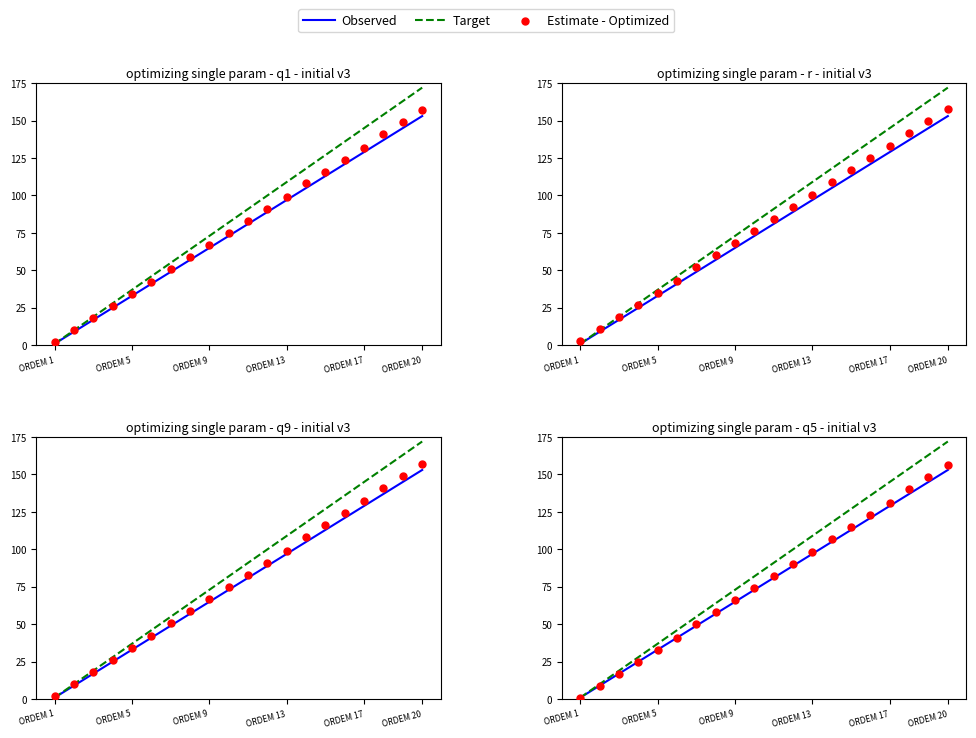

At how many categories does at least one series exceed 20?

17